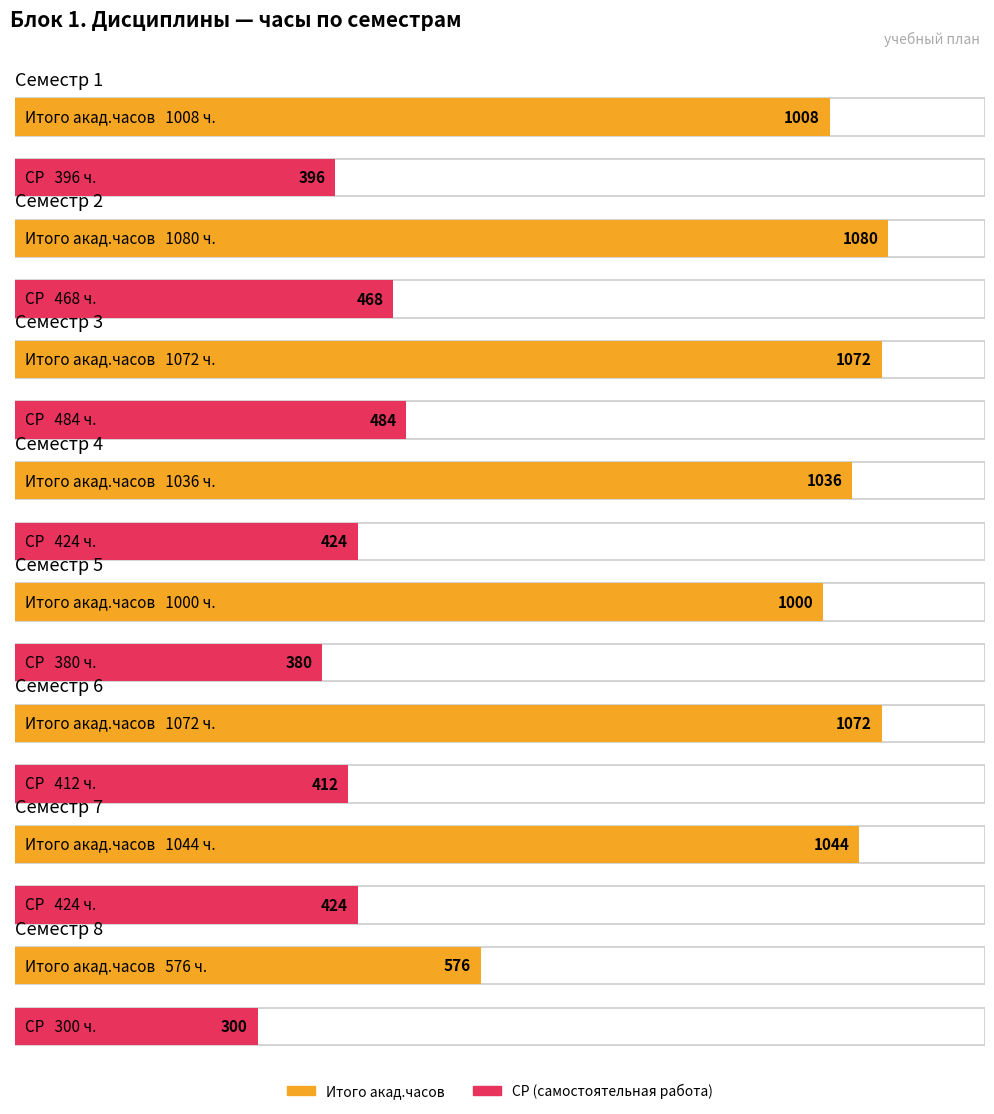

At which category is the sum across all series the highest?

Семестр 3